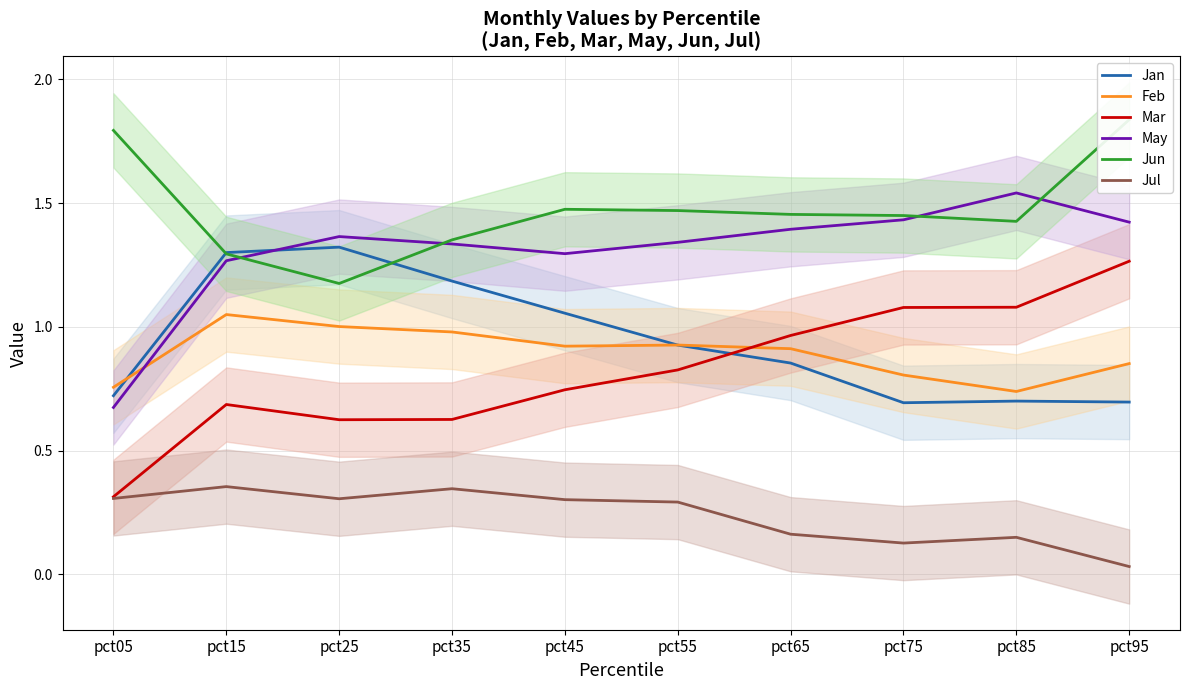

At which category does May reach its first local peak?

pct25